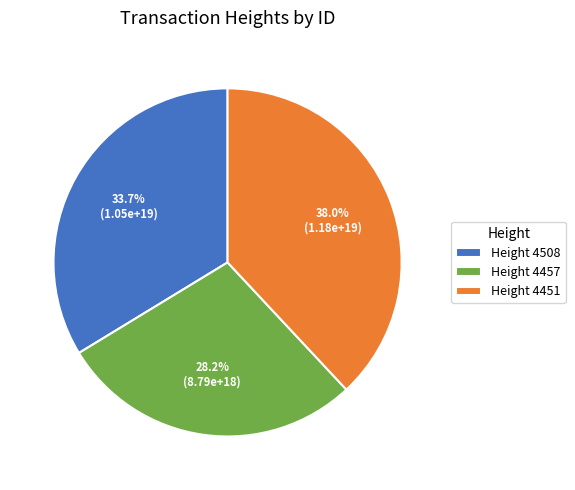

How many slices are in this pie chart?

3